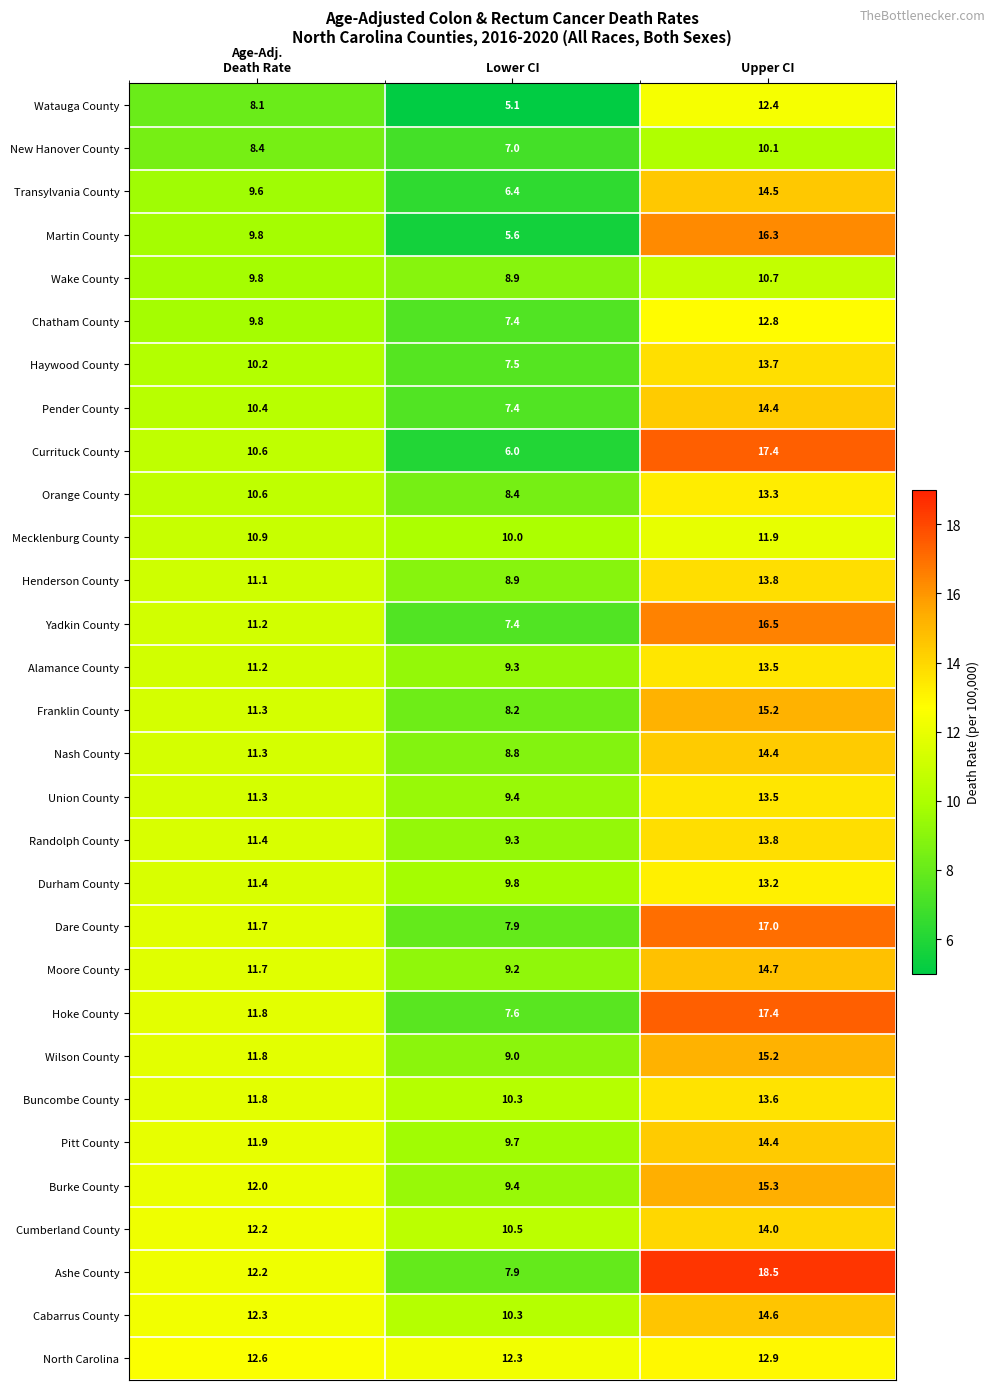

Which series has the largest range (max minus min)?

Currituck County